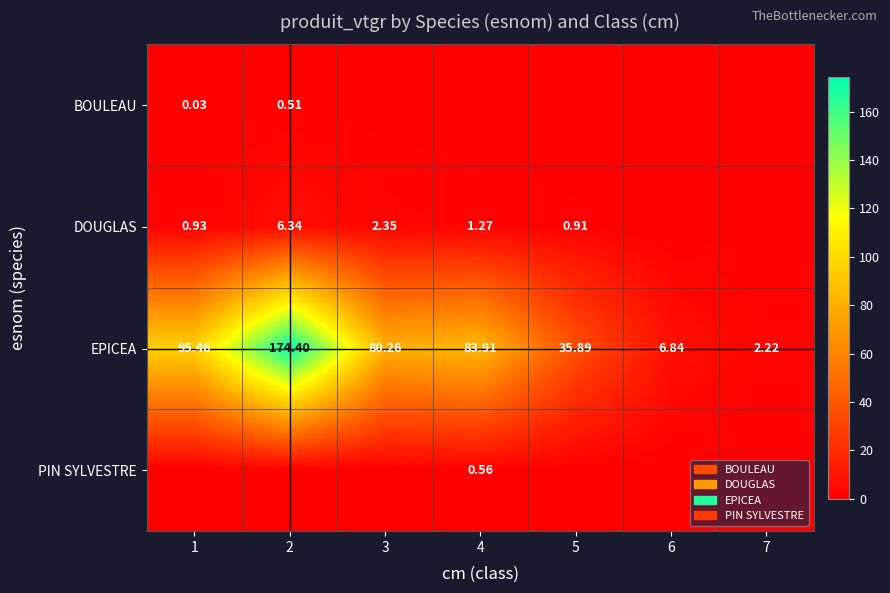

What is the maximum value for EPICEA?

174.4